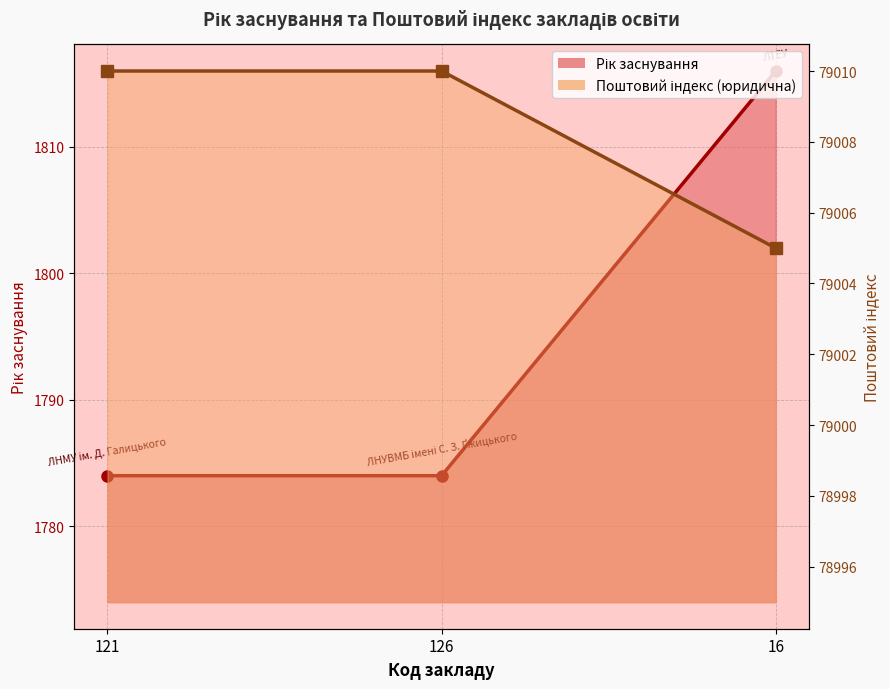

Is it true that Рік заснування equals 1784 at 126?

True